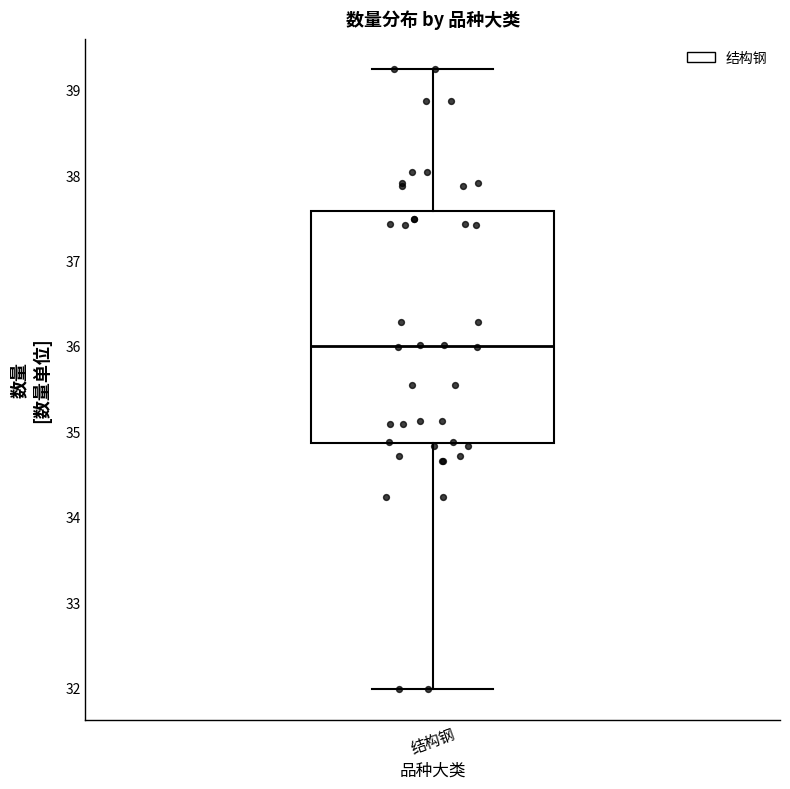

Where does the lower whisker of the box for 结构钢 end on the y-axis? The values are not printed on the chart, so give them approximately, as read against the axis.

32.0